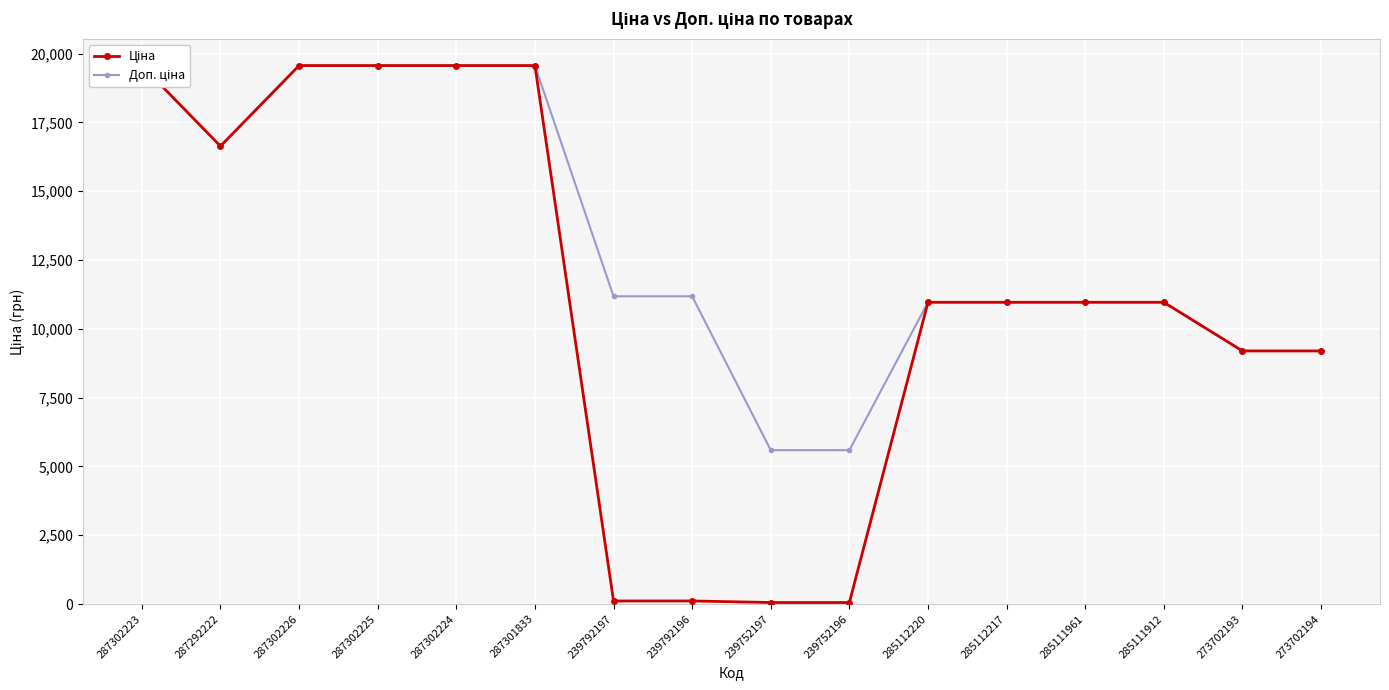

What is the lowest value of the Ціна series?

55.9